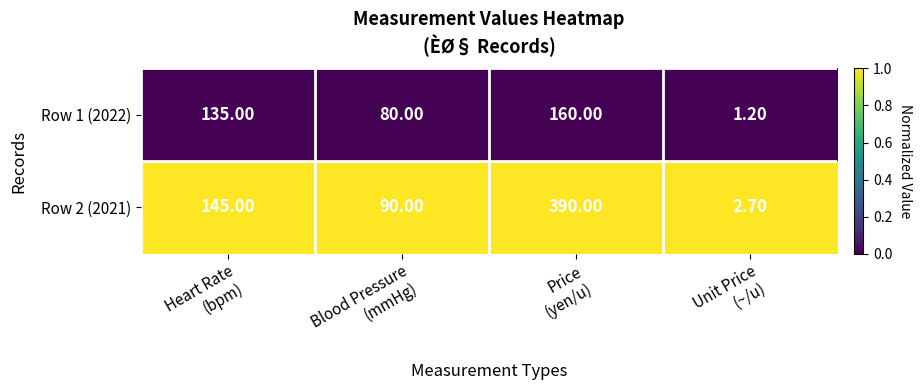

Which series has the widest spread of values?

Row 2 (2021)